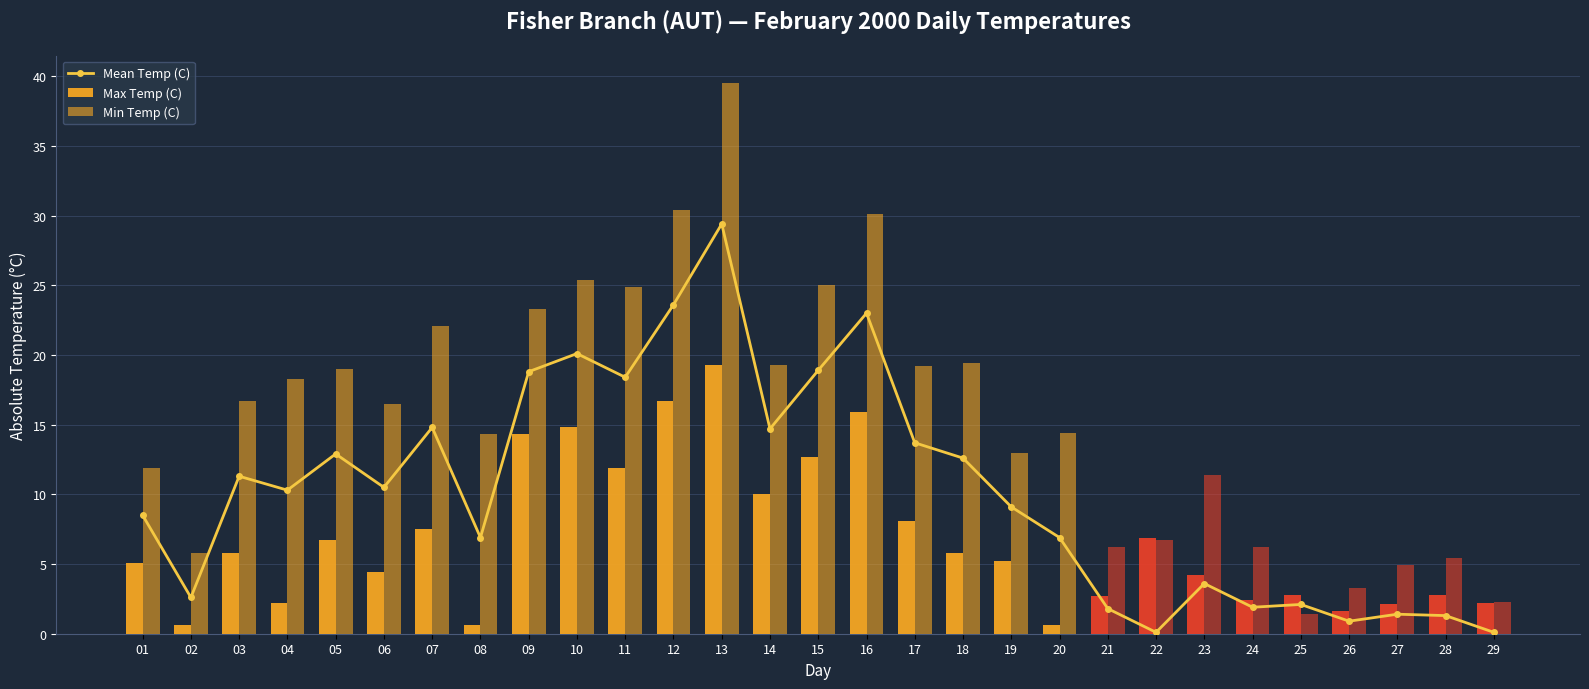

At which label does Mean Temp (C) reach its minimum?

22